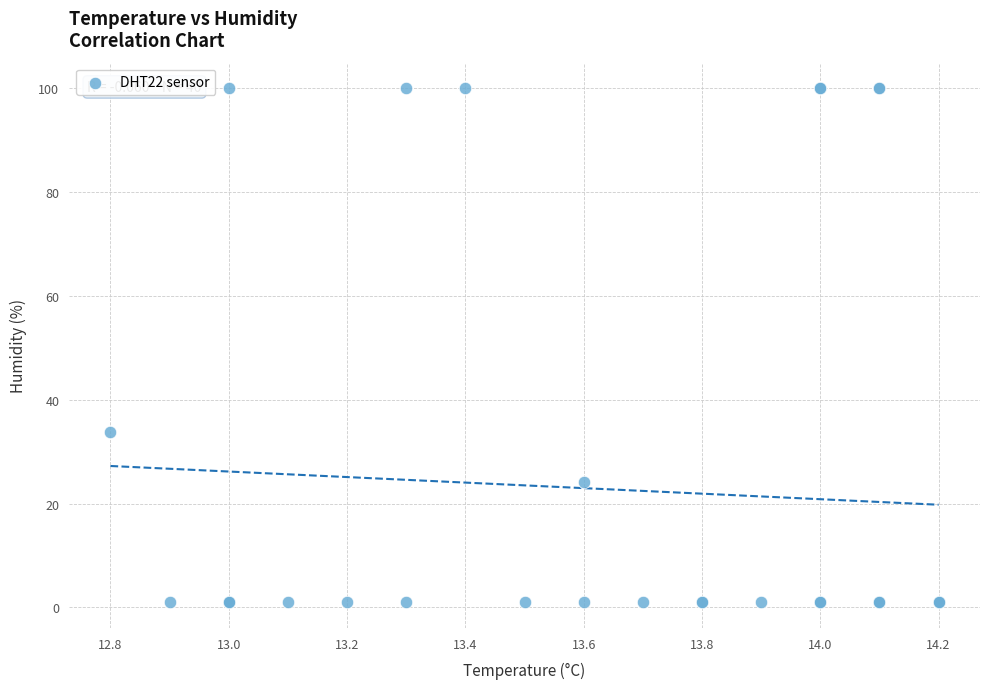

What Y value in the scatter plot is closest to 50?

33.8